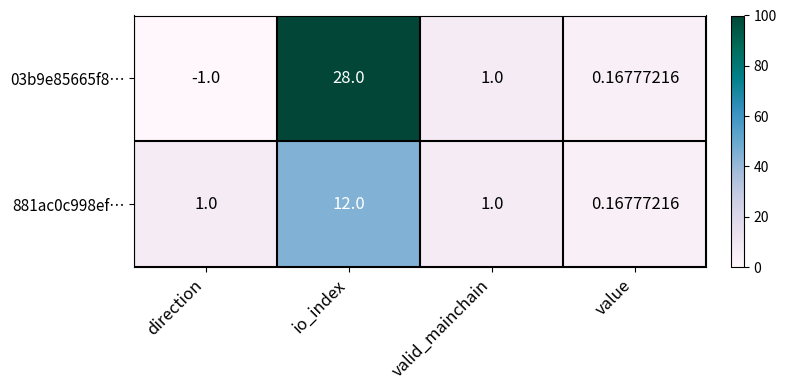

Is the value of 03b9e85665f8… at direction greater than the value of 881ac0c998ef… at direction?

No